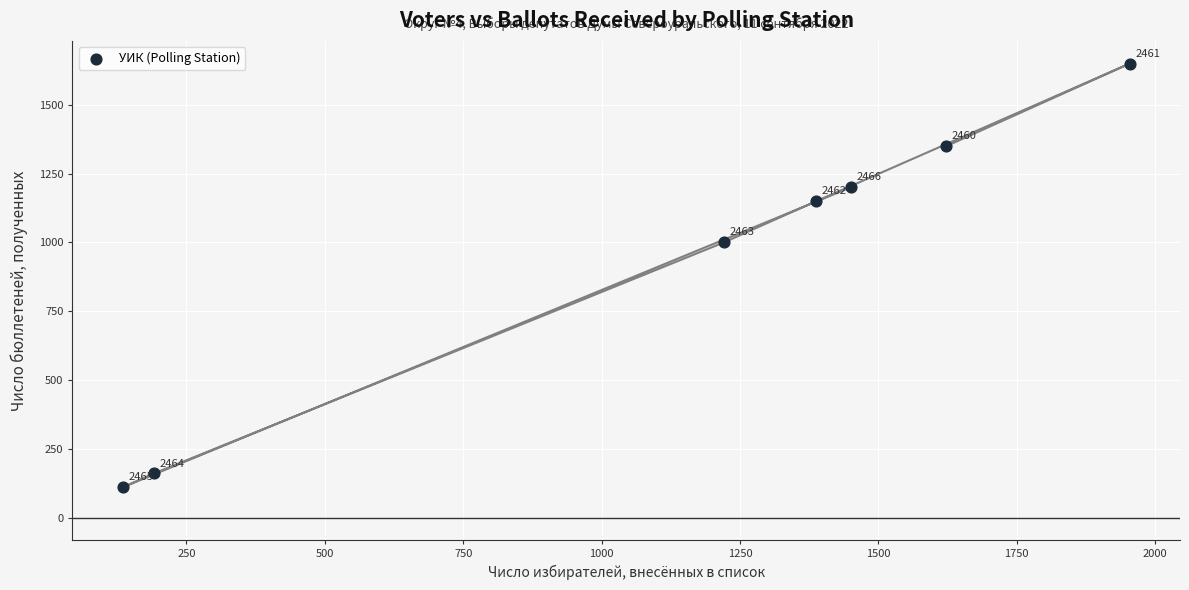

What Y value in the scatter plot is closest to 880?

1000